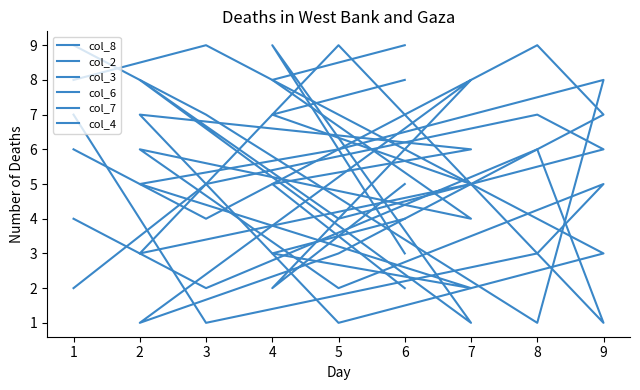

What are all the series names shown in the legend?

col_8, col_2, col_3, col_6, col_7, col_4